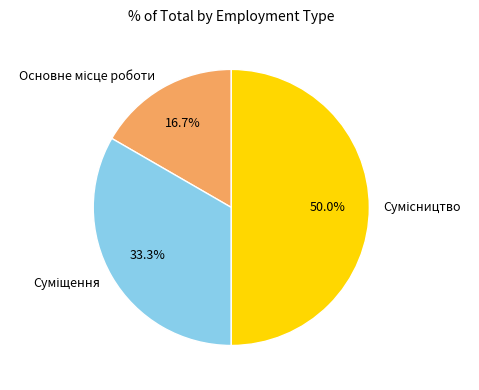

Count the number of slices in the pie.

3